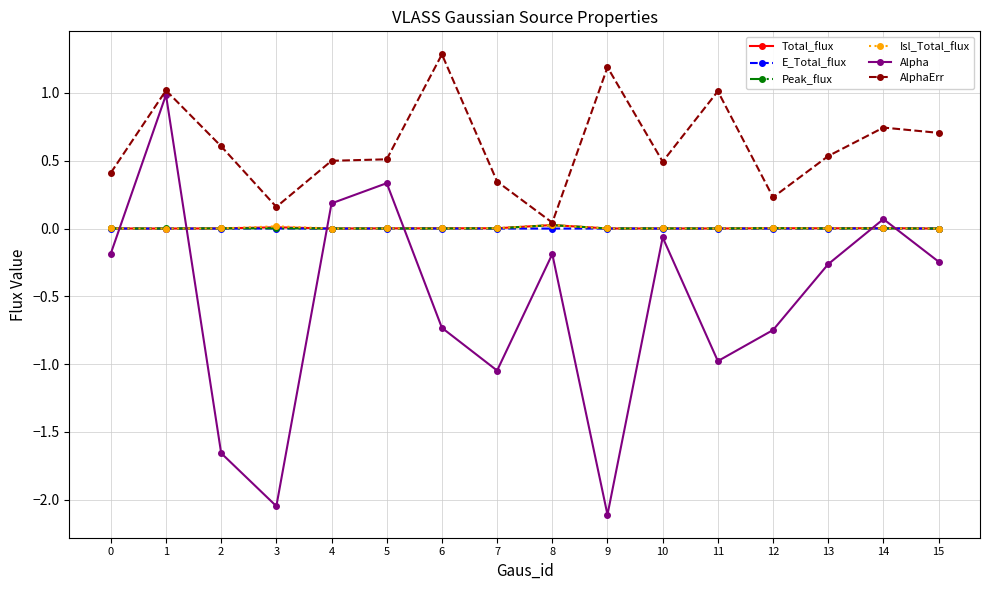

Which series changed the most between 2 and 6?

Alpha